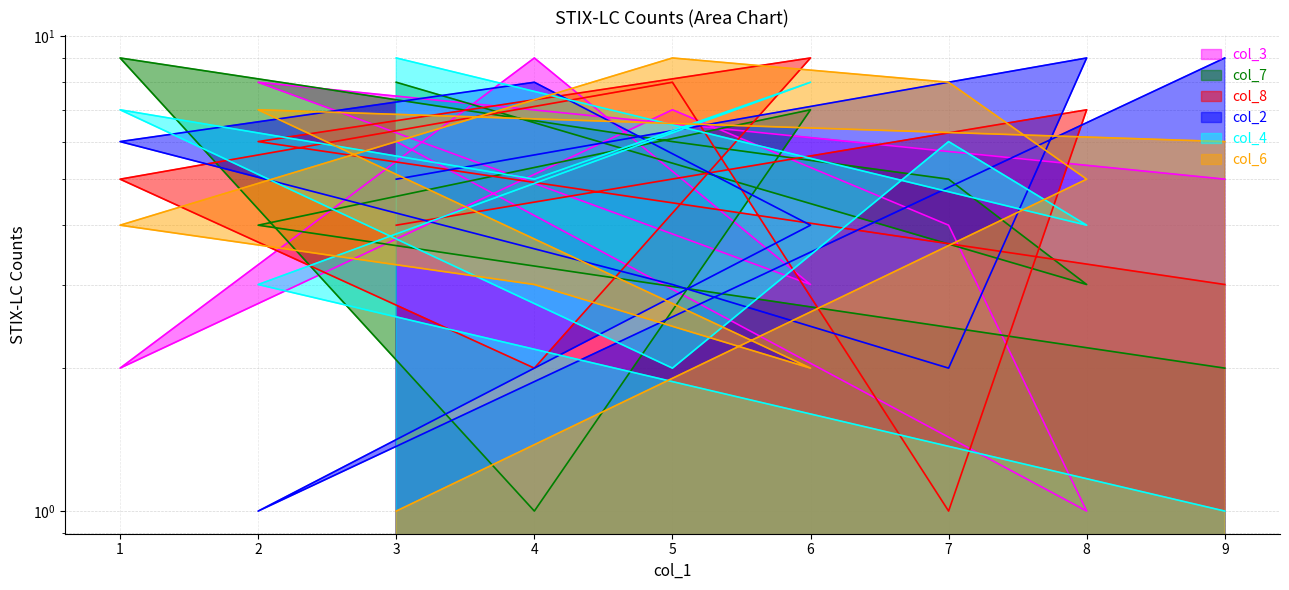

At 2, list the series in order from largest to smallest.

col_3, col_6, col_8, col_7, col_4, col_2